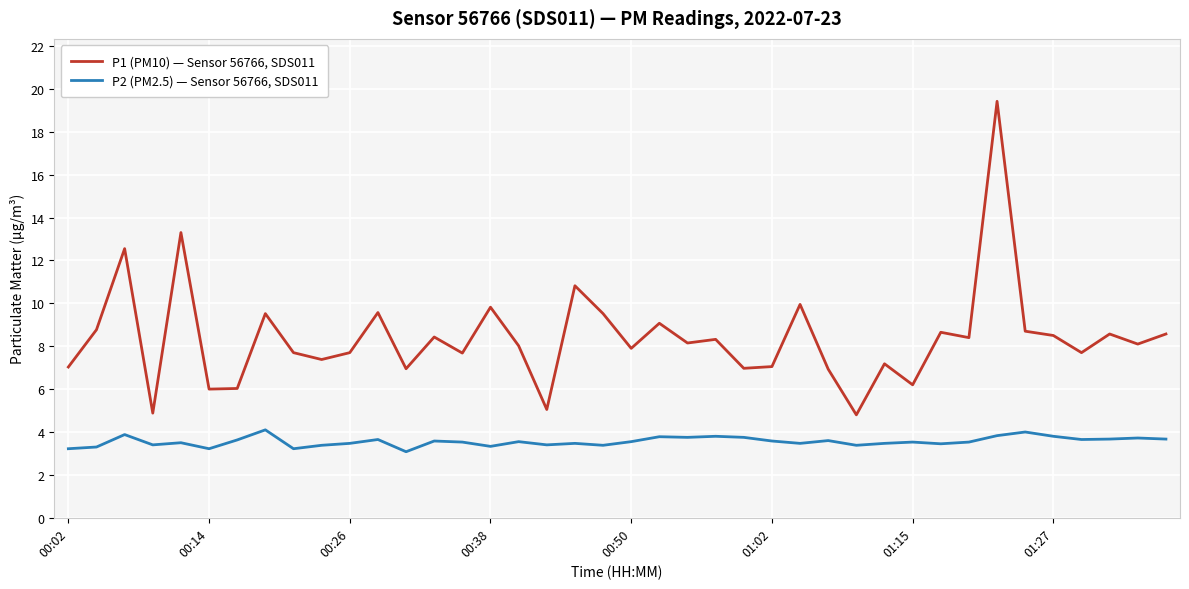

What is the minimum value for P1 (PM10) — Sensor 56766, SDS011?

4.8